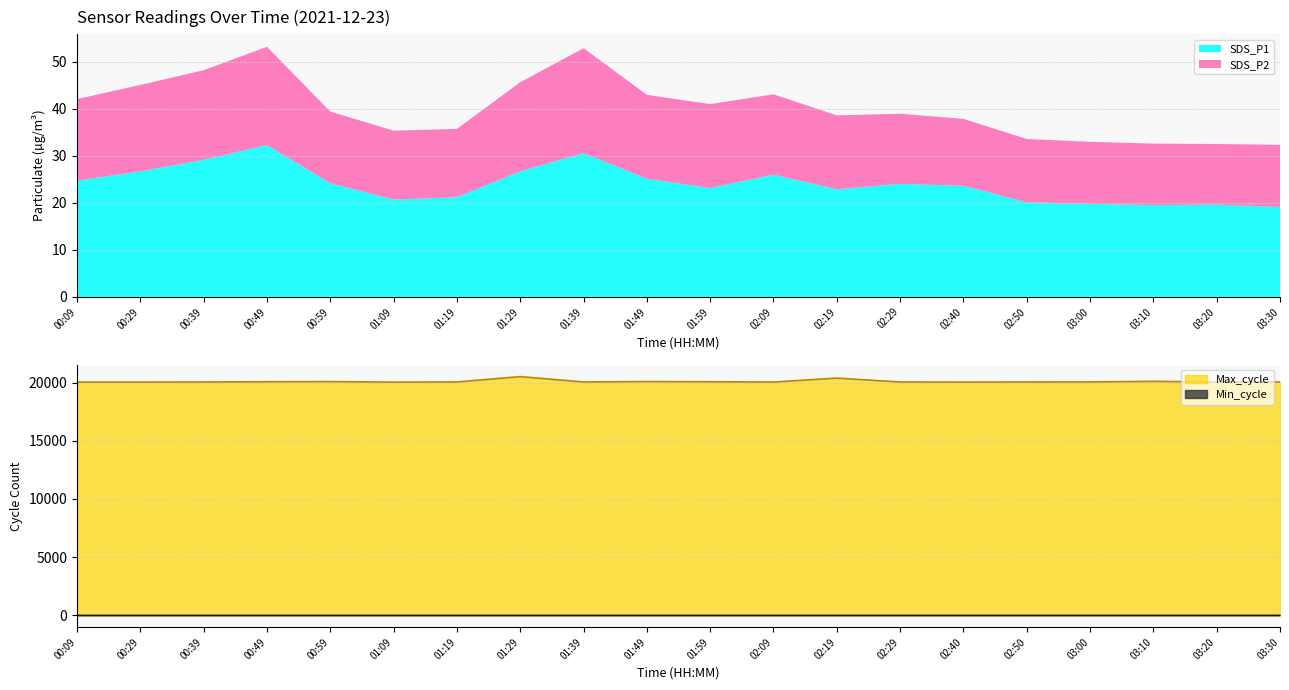

At which label is Min_cycle closest to 28?

00:09